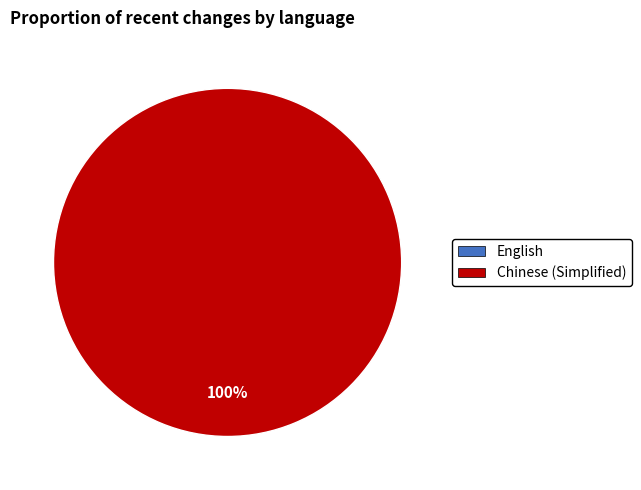

What percentage is the Chinese (Simplified) slice, to the nearest percent?

100%